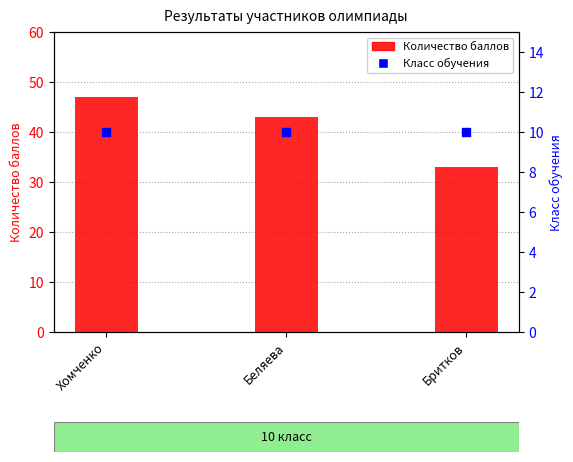

Is the value of Класс обучения at Беляева greater than the value of Количество баллов at Беляева?

No